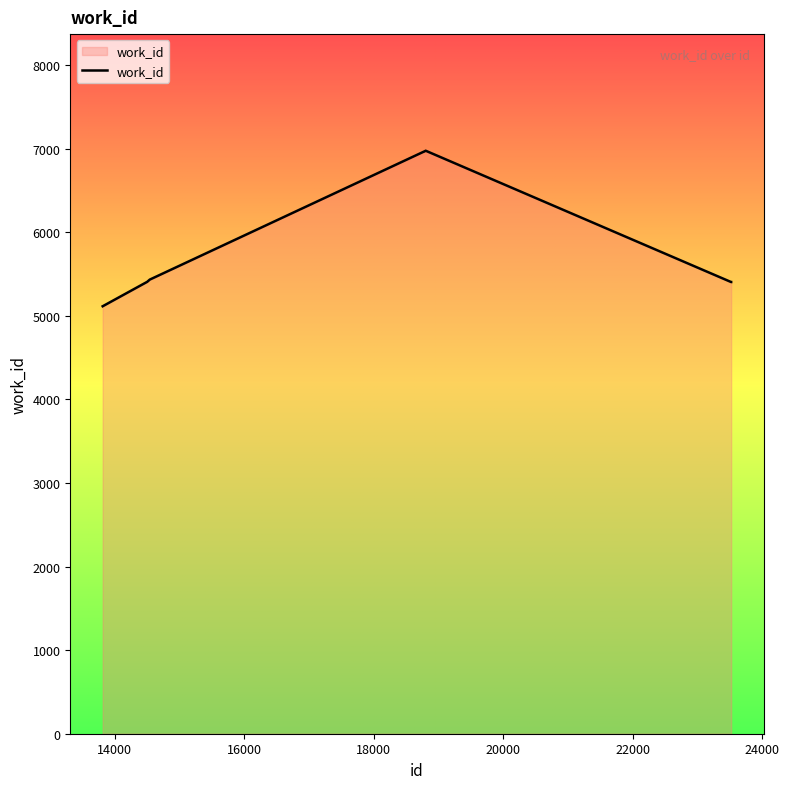

Does the chart display data point markers on the line(s)?

No